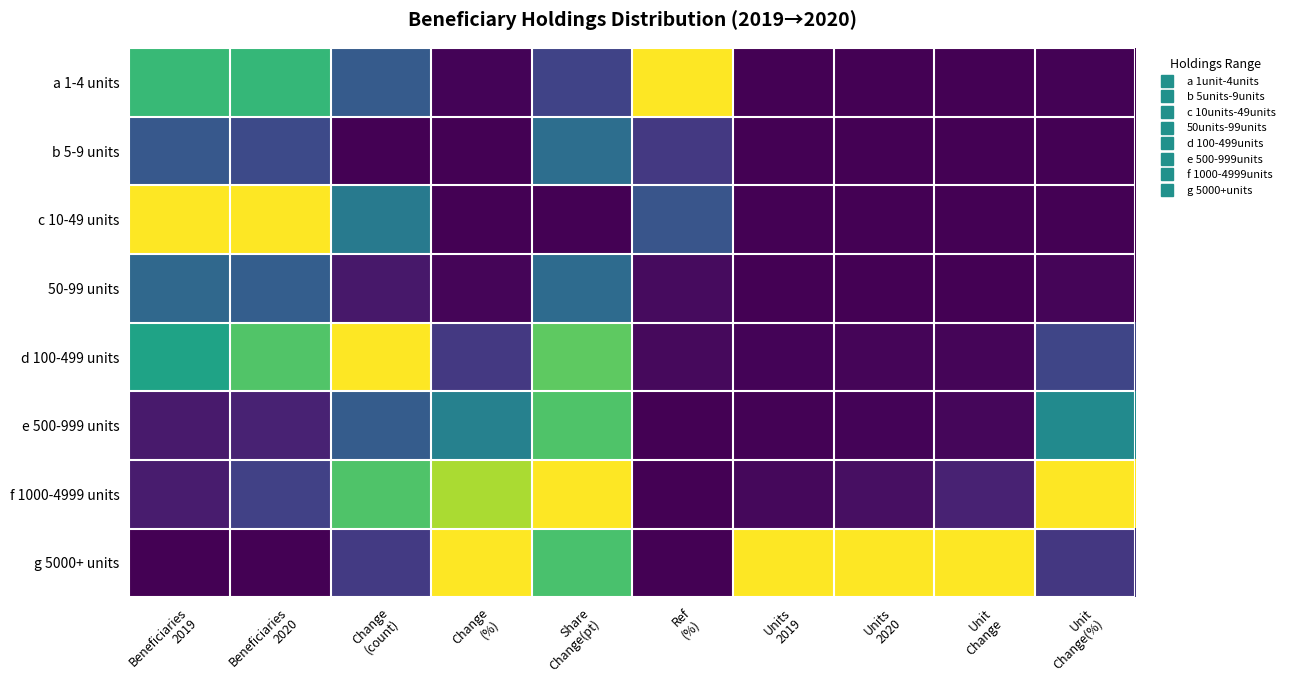

Which series has the largest range (max minus min)?

a 1-4 units